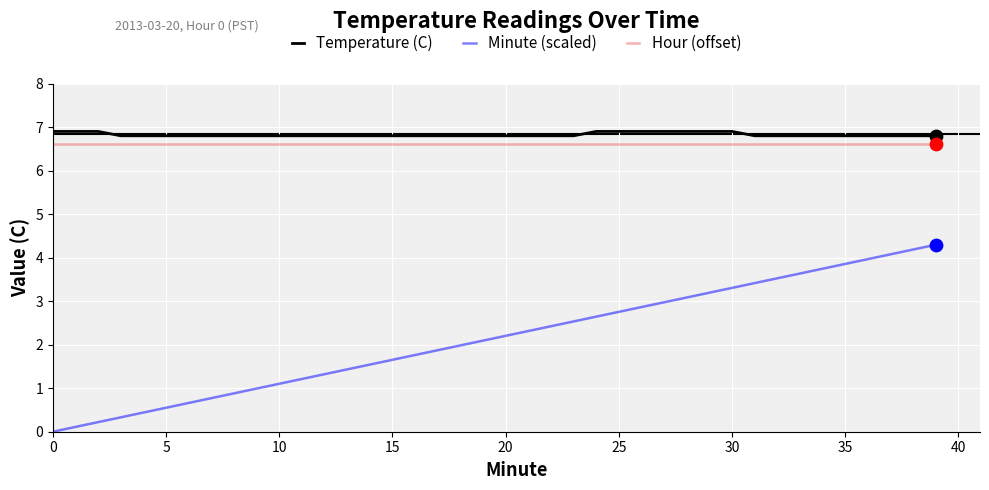

Which series has the widest spread of values?

Minute (scaled)